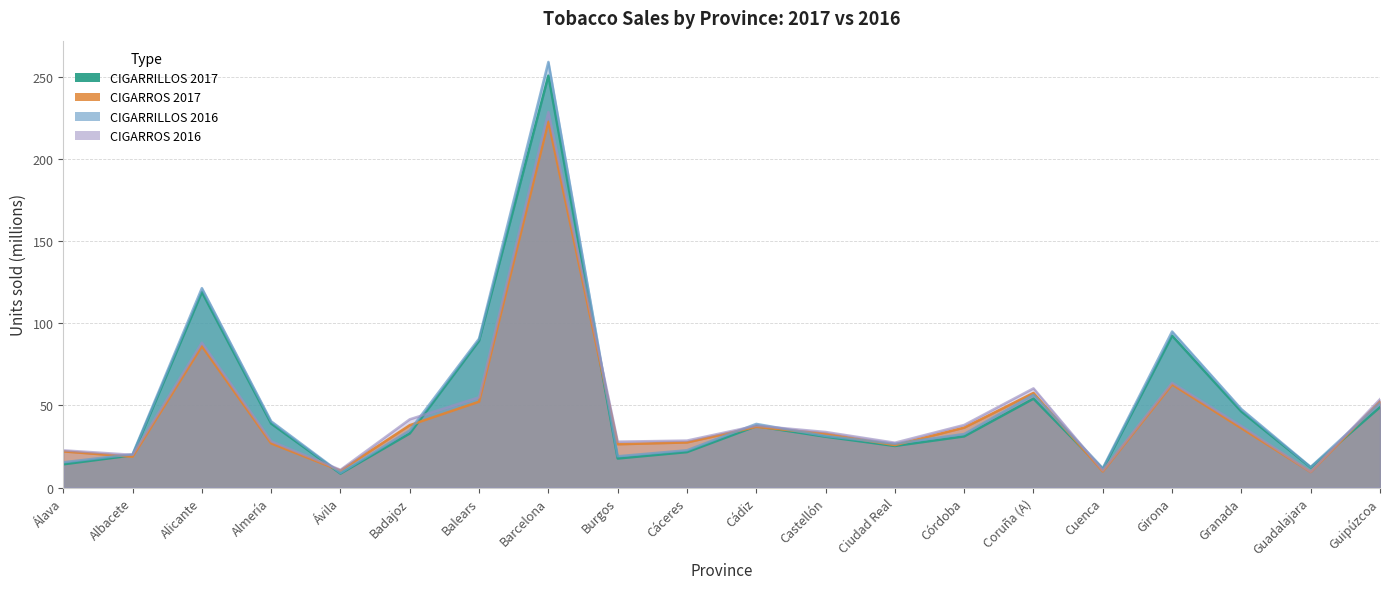

At which category does CIGARROS 2016 reach its first local peak?

Alicante